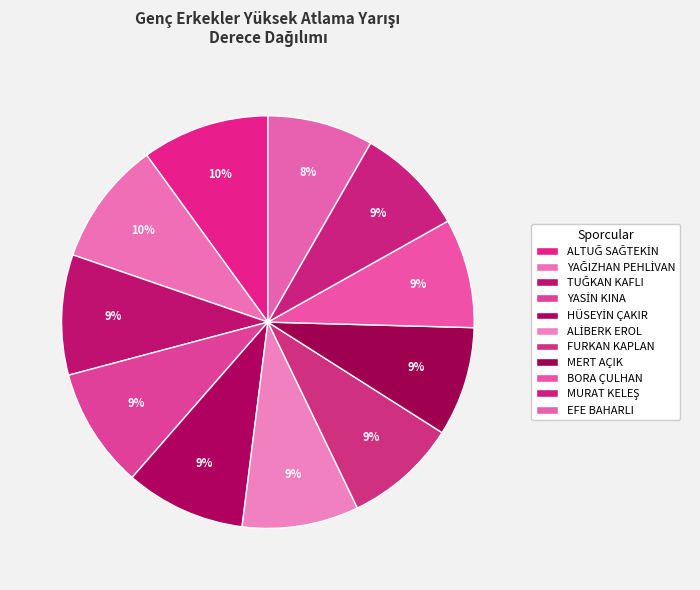

To the nearest percent, what portion does ALTUĞ SAĞTEKİN represent?

10%